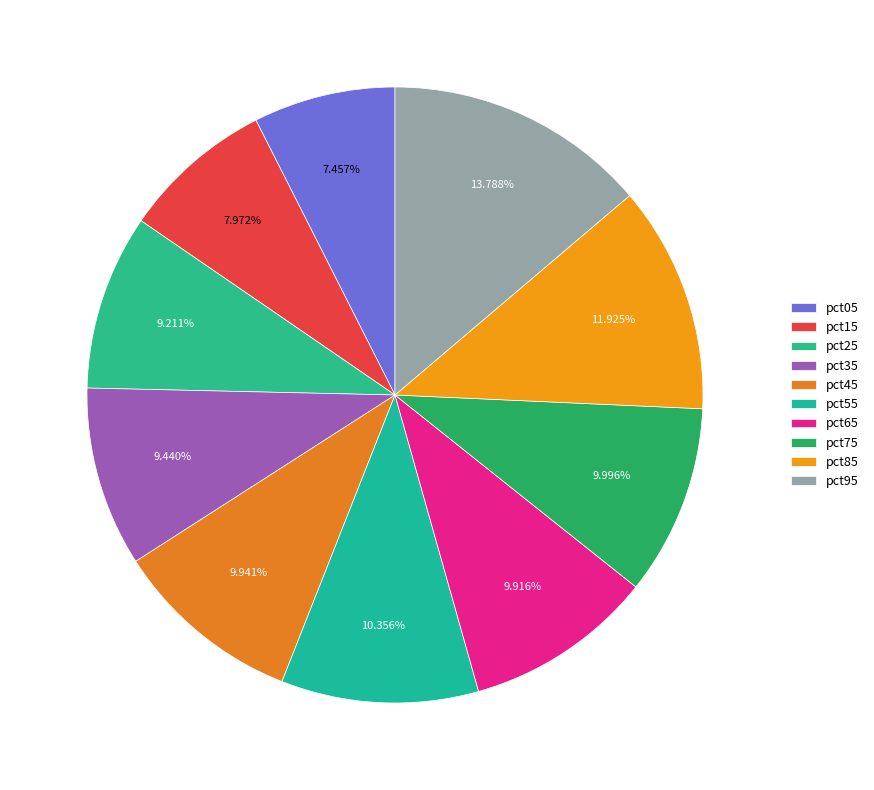

What percentage do pct95 and pct65 together represent?

23.7%